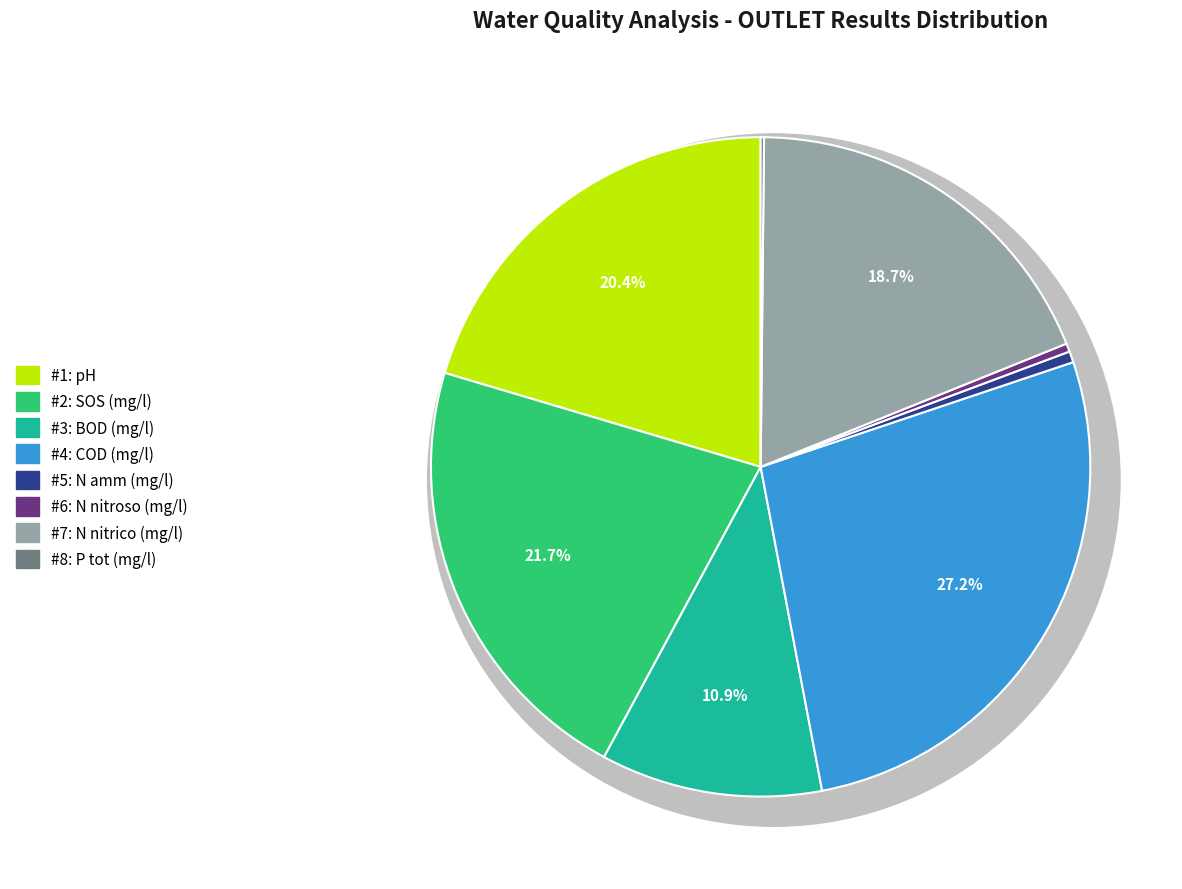

How much of the chart is everything except N nitroso (mg/l)?

100.0%